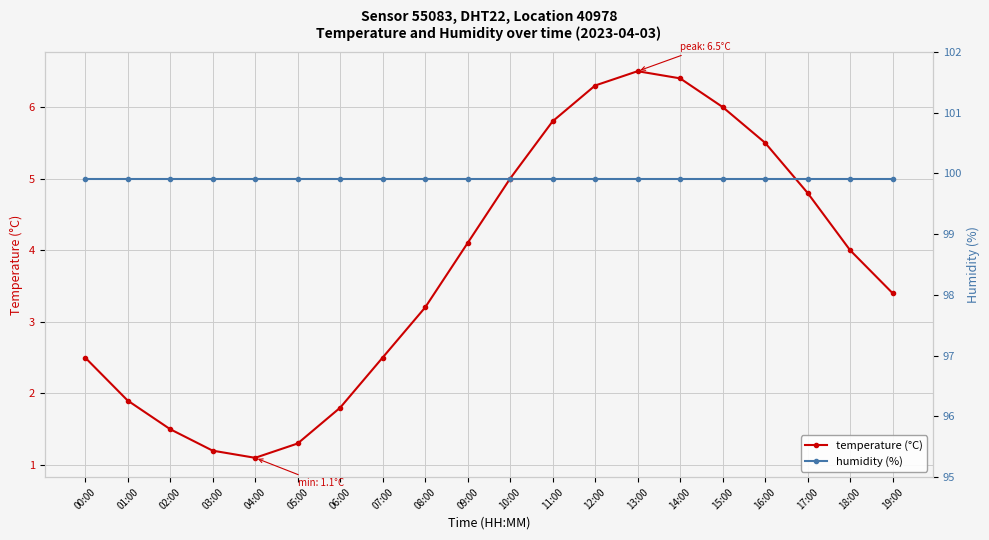

What is the value of the temperature (°C) point at the 2nd from the left?

1.9